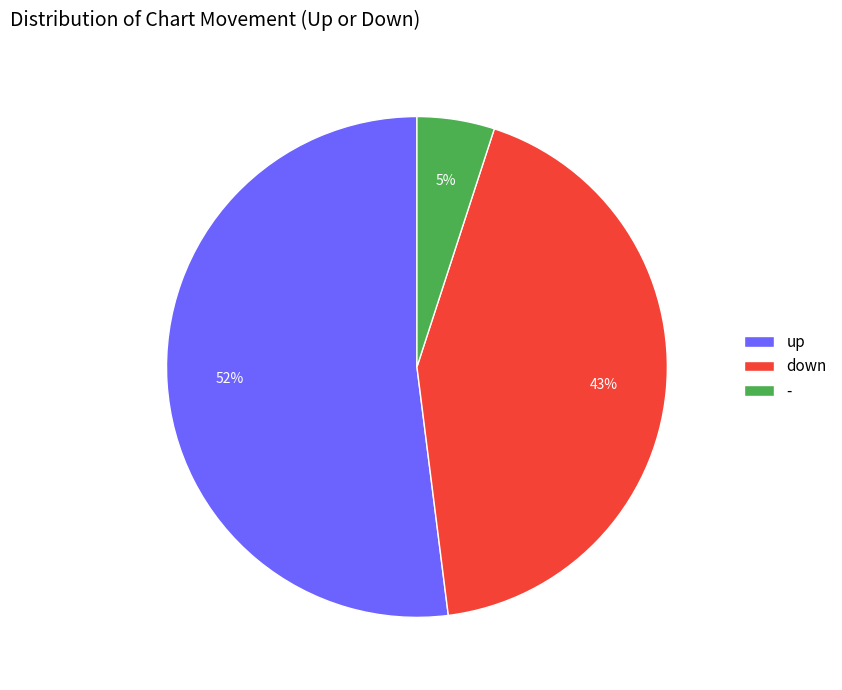

What is the ratio of the value at down to the value at up?

0.8